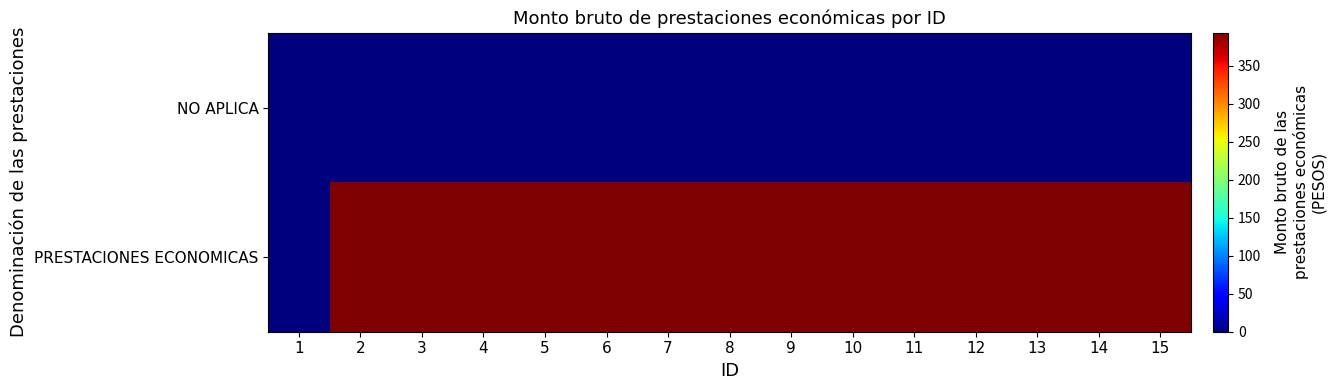

List the series in order of their overall mean, highest first.

PRESTACIONES ECONOMICAS, NO APLICA